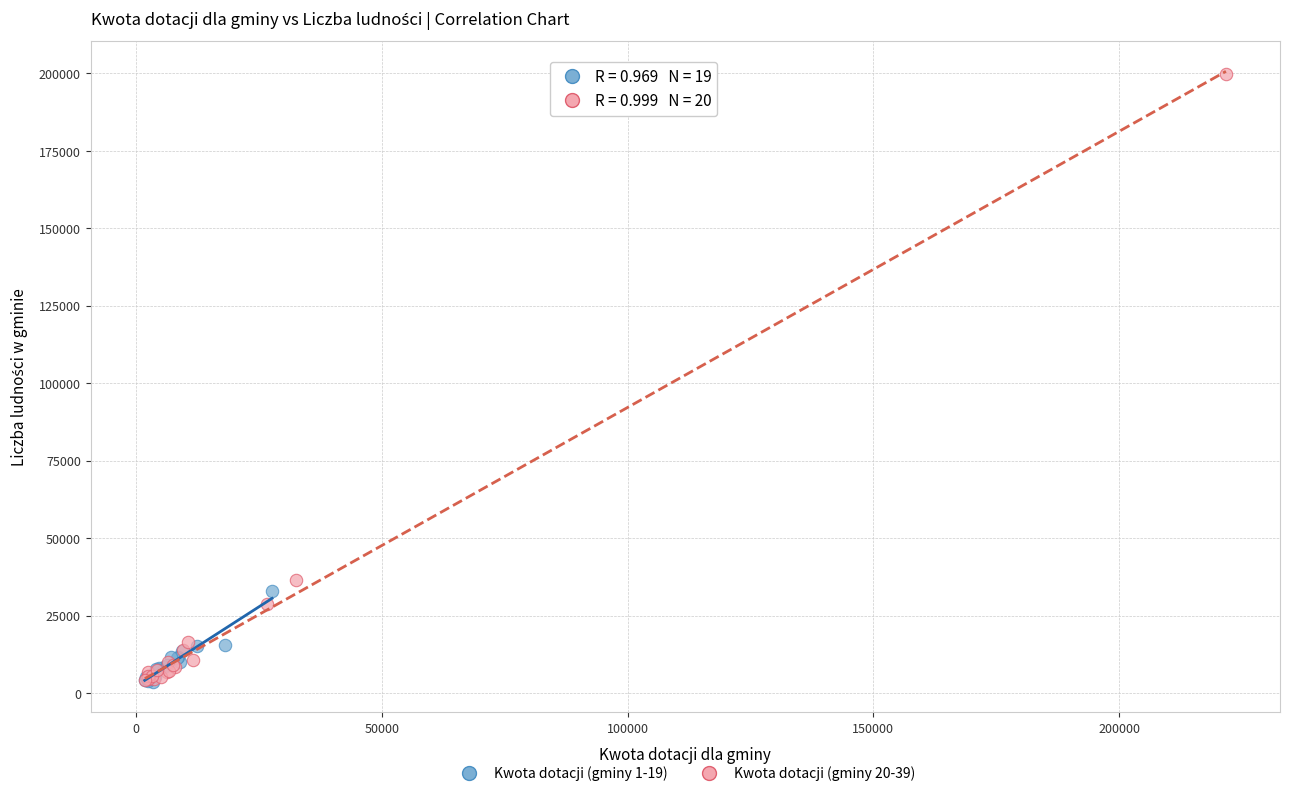

Which series has the largest Y range (max minus min)?

Kwota dotacji (gminy 20-39)